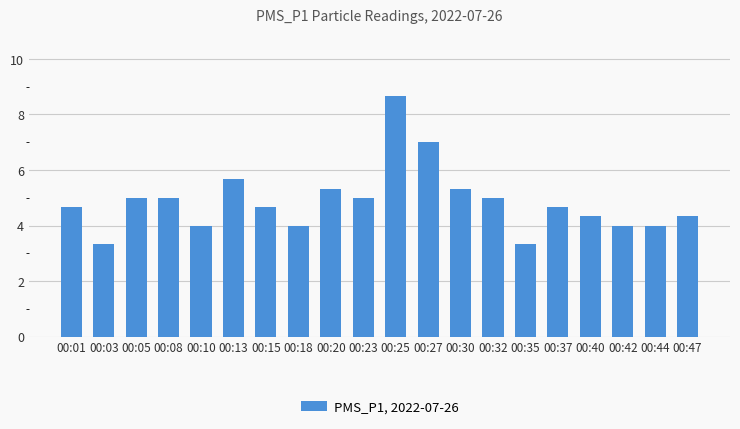

Reading left to right, what are all the values shown in this chart?

4.7	3.3	5.0	5.0	4.0	5.7	4.7	4.0	5.3	5.0	8.7	7.0	5.3	5.0	3.3	4.7	4.3	4.0	4.0	4.3